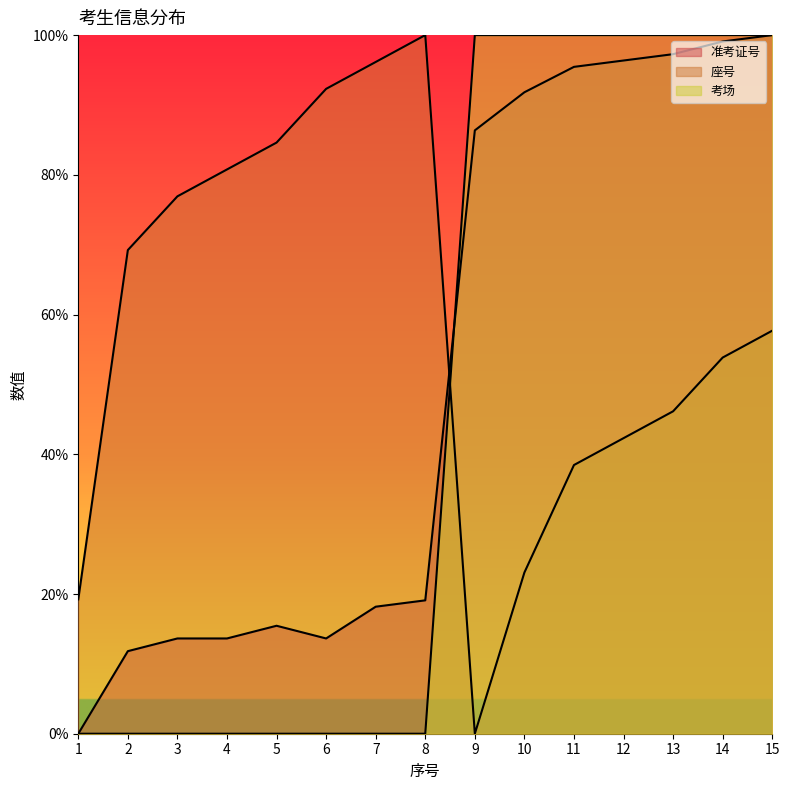

True or false: 考场 has more than 1 points higher than both neighbors.

False